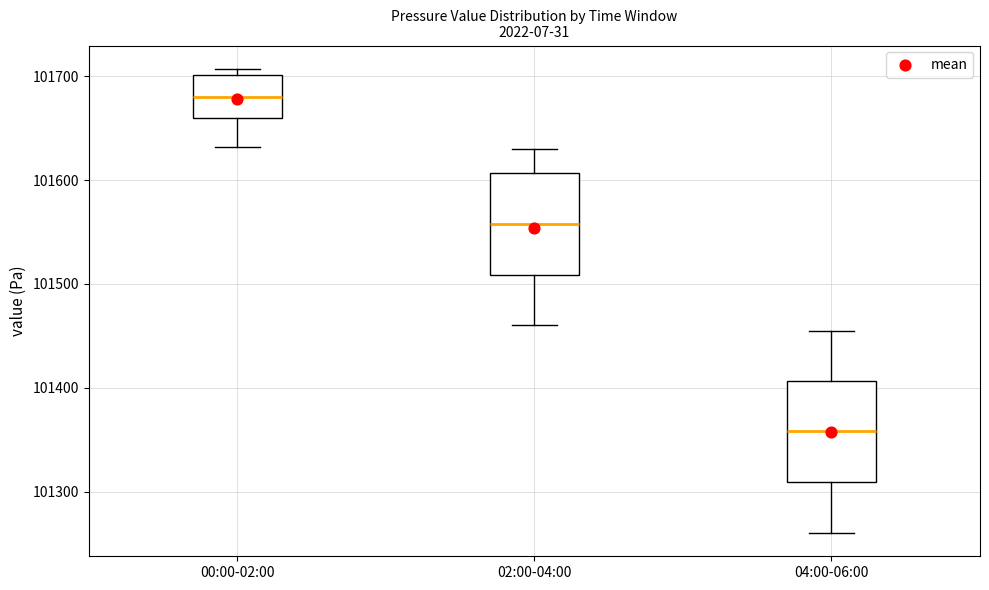

Which box's median line is the highest?

00:00-02:00